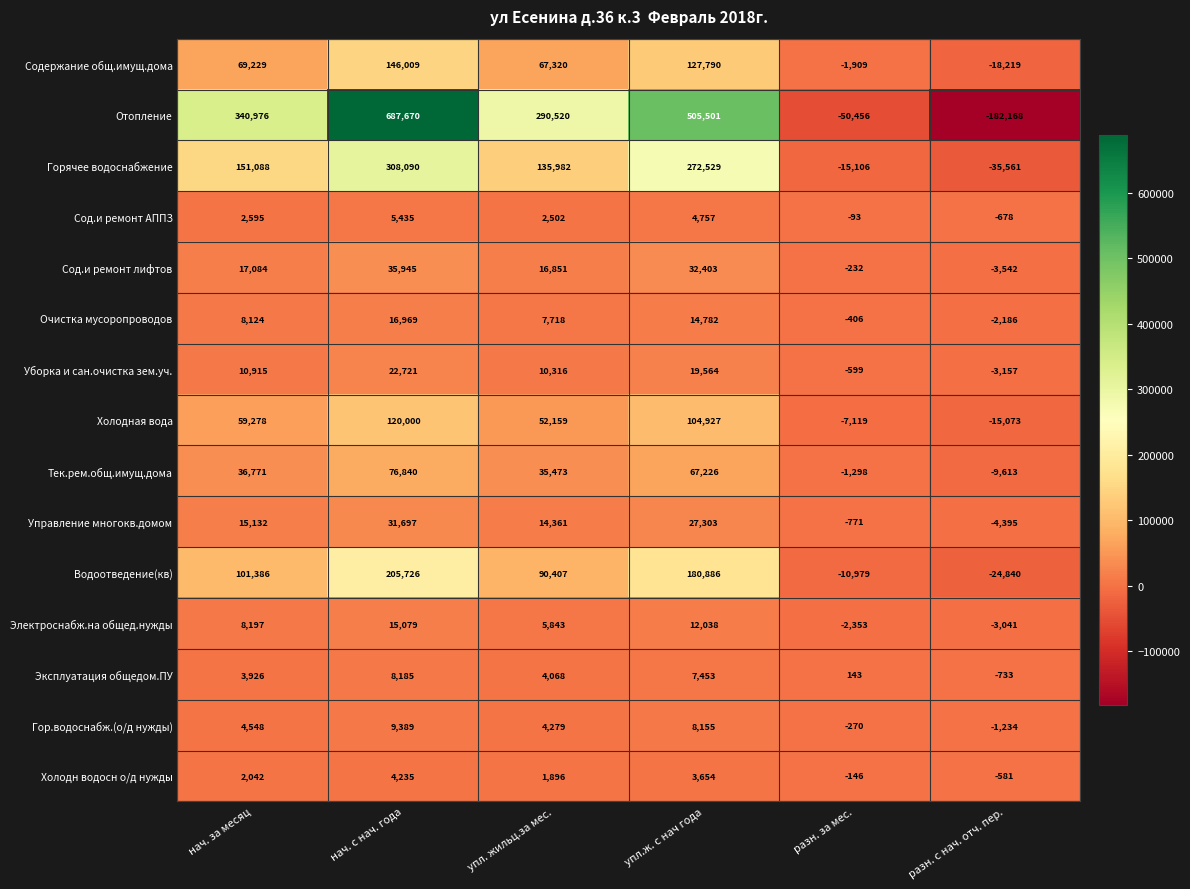

How many data points does each series have?

6